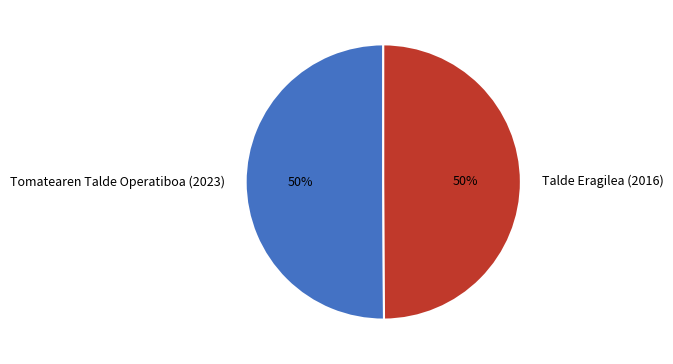

Is the sum of Tomatearen Talde Operatiboa (2023) and Talde Eragilea (2016) greater than half?

Yes